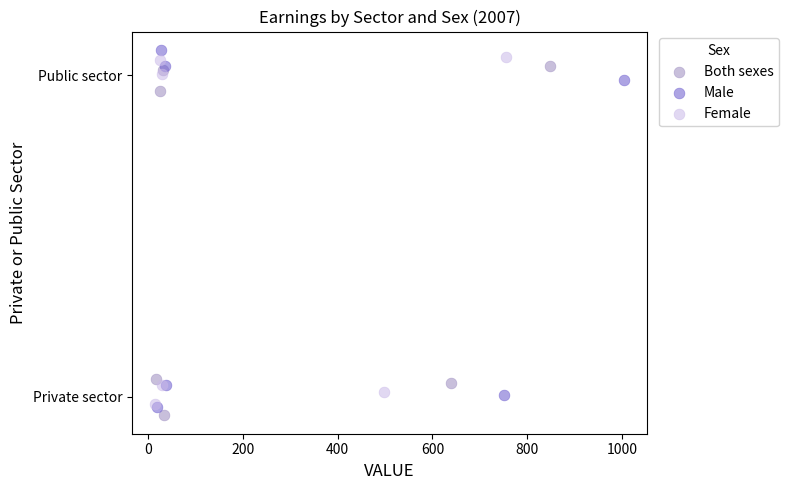

What are all the series names shown in the legend?

Both sexes, Male, Female